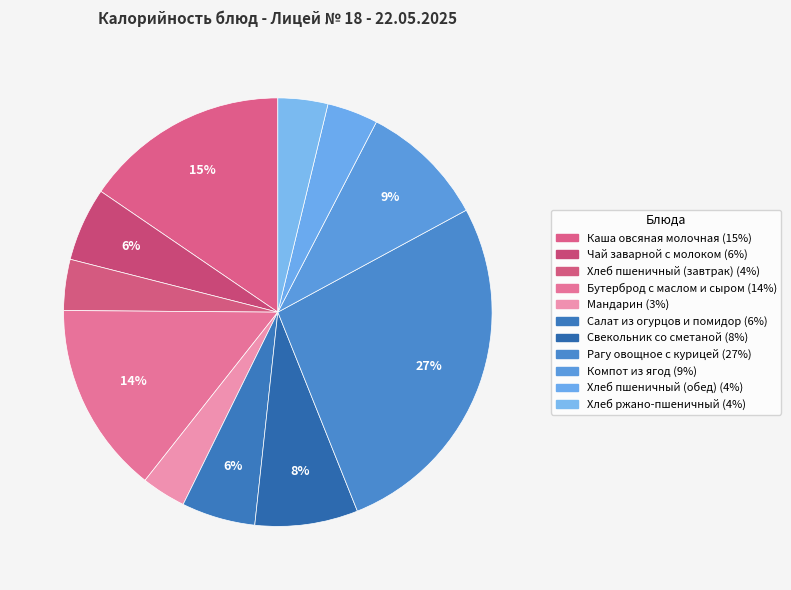

Does any single category account for the majority?

No